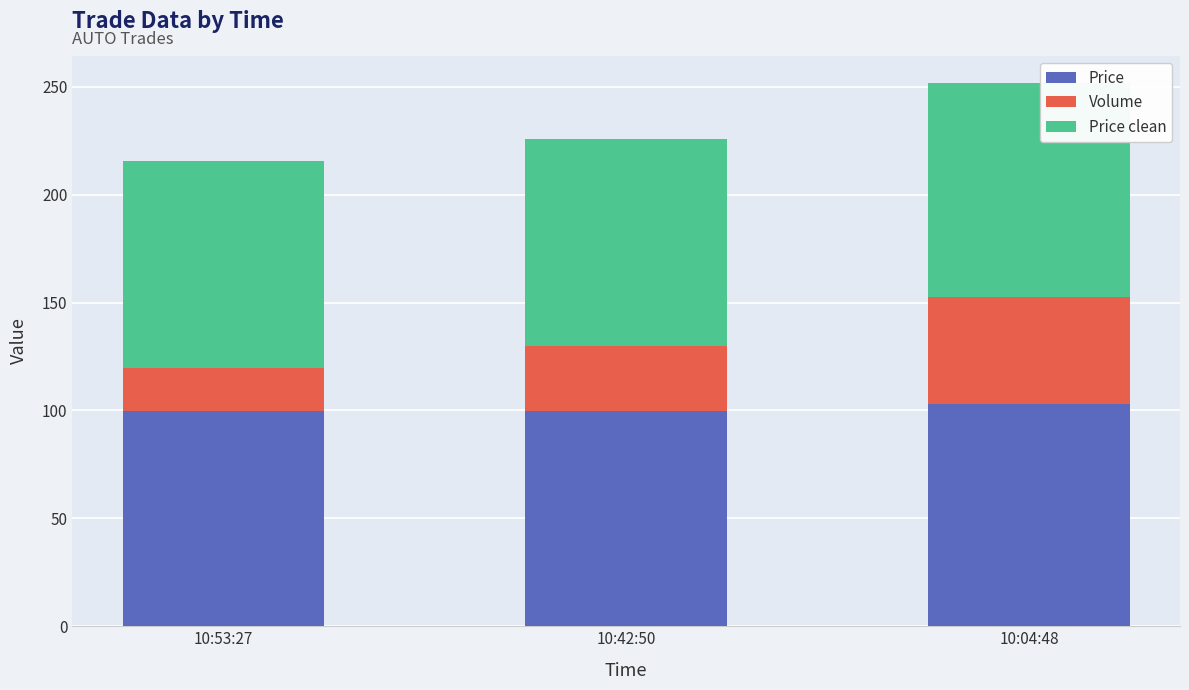

Is it true that Price equals 99.9 at 10:42:50?

True